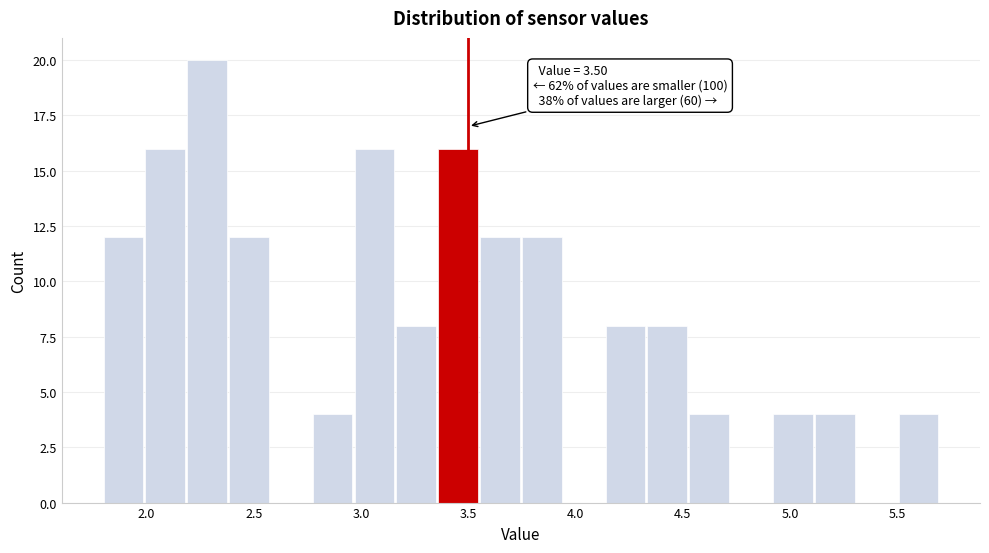

Around what value on the x-axis is the tallest bar? Give the approximate position of its centre, as read against the axis.

2.30